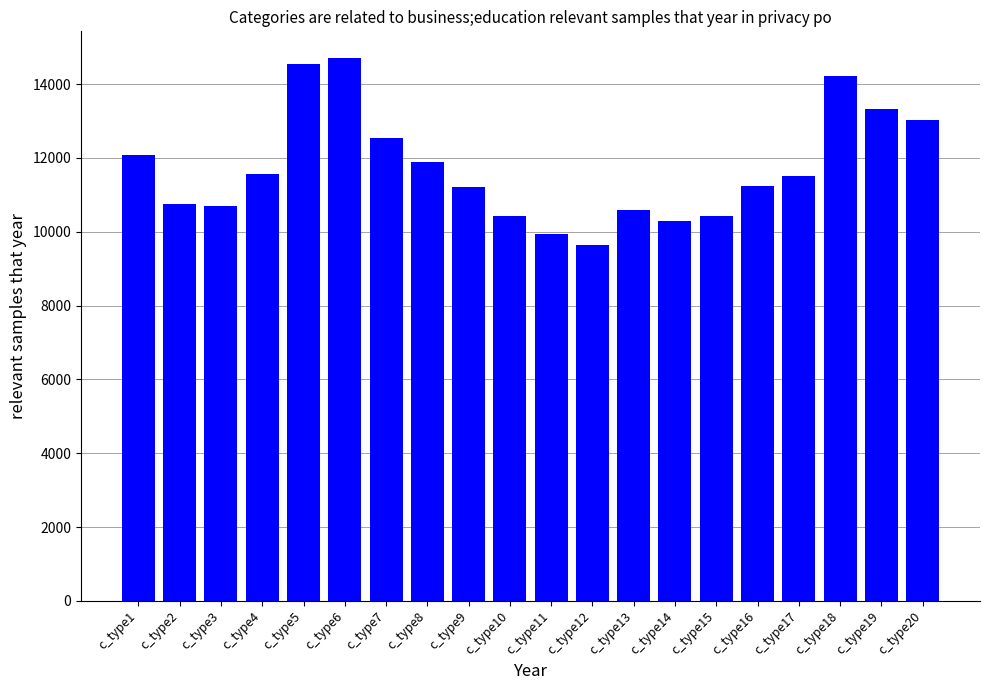

Does the chart contain any negative values?

No